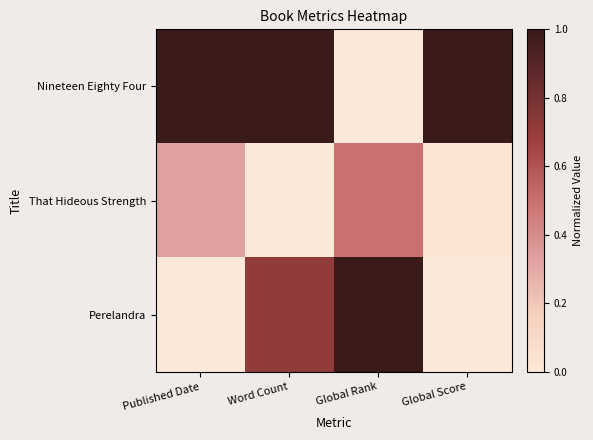

Reading left to right, what are all the values shown in this chart?

Nineteen Eighty Four: Published Date=1.0	Word Count=1.0	Global Rank=0.0	Global Score=1.0
That Hideous Strength: Published Date=0.3	Word Count=0.0	Global Rank=0.5	Global Score=0.0
Perelandra: Published Date=0.0	Word Count=0.7	Global Rank=1.0	Global Score=0.0